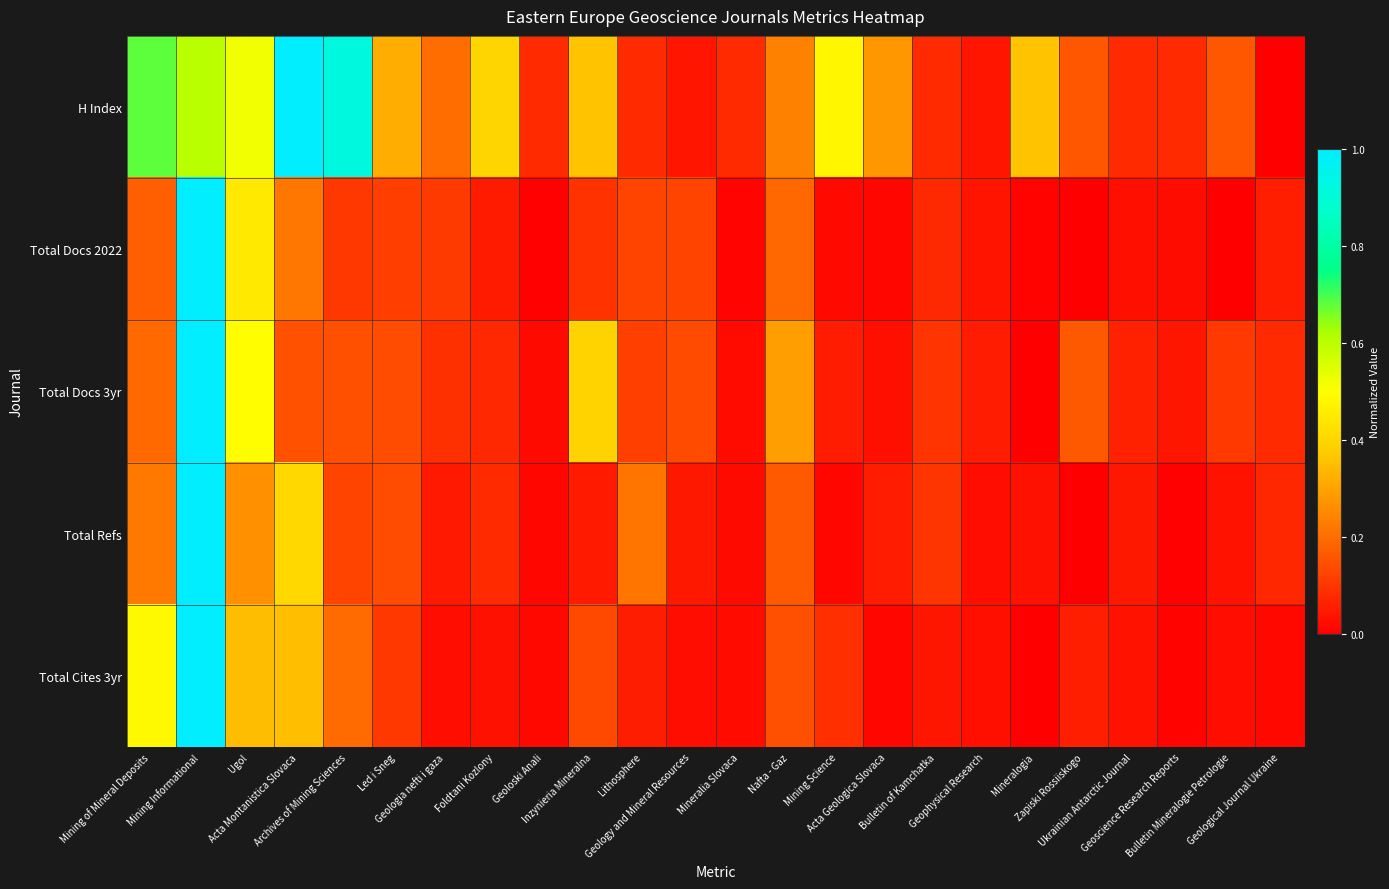

Which has a higher value, Mining of Mineral Deposits or Ugol?

Mining of Mineral Deposits